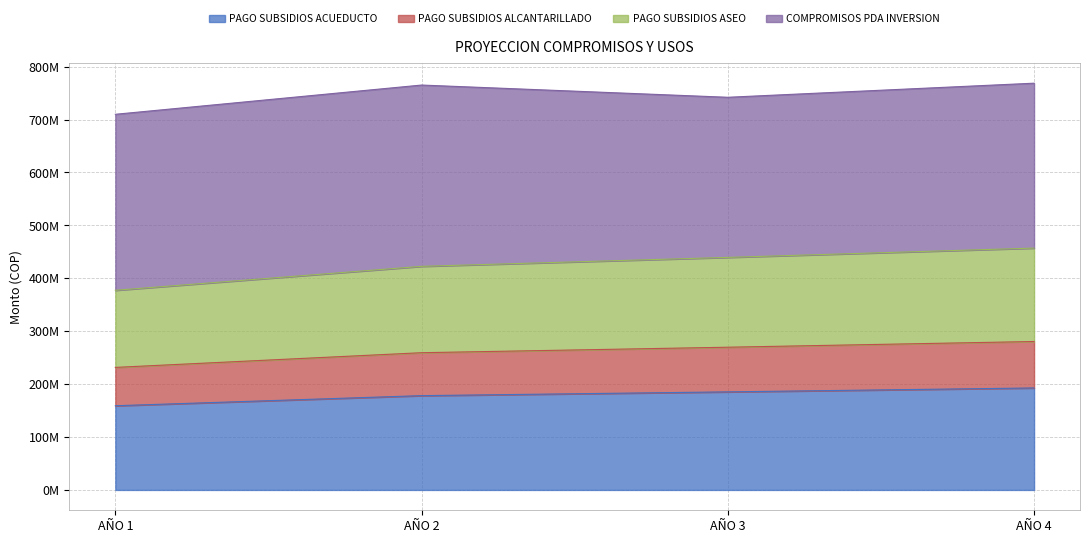

Does the chart display data point markers on the line(s)?

No